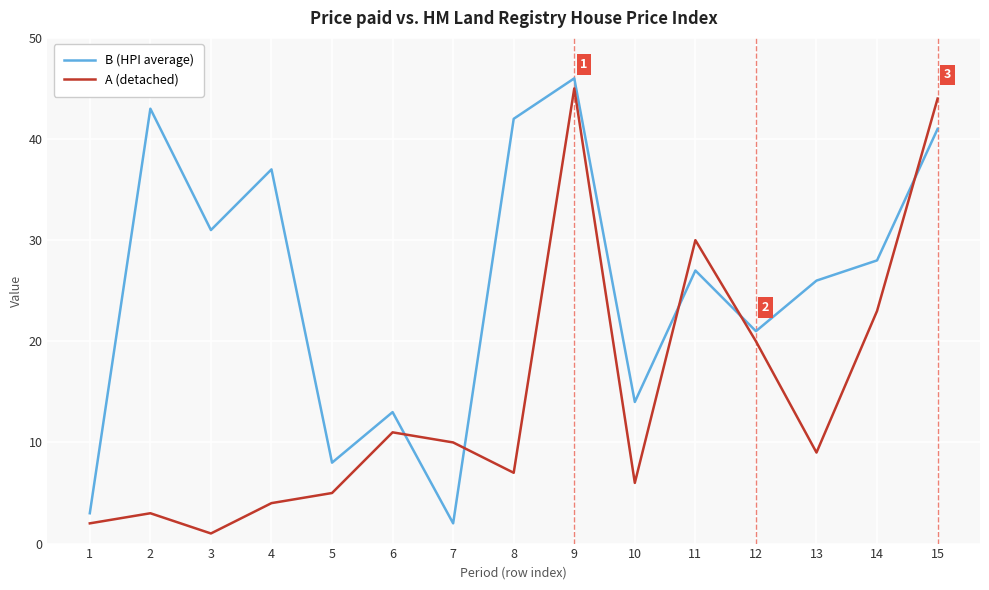

What is the minimum value for B (HPI average)?

2